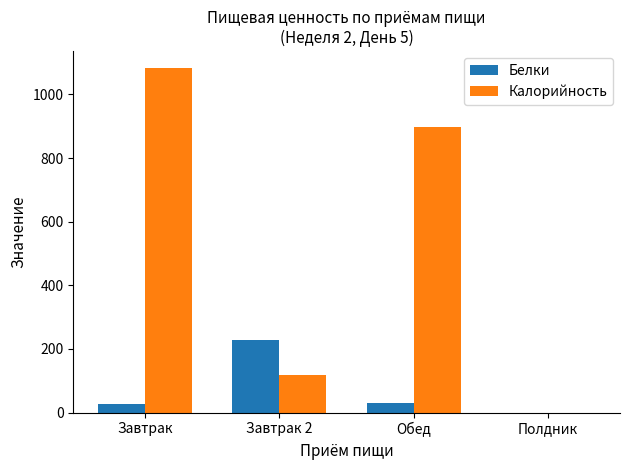

Read the Калорийность value at Завтрак.

1081.6